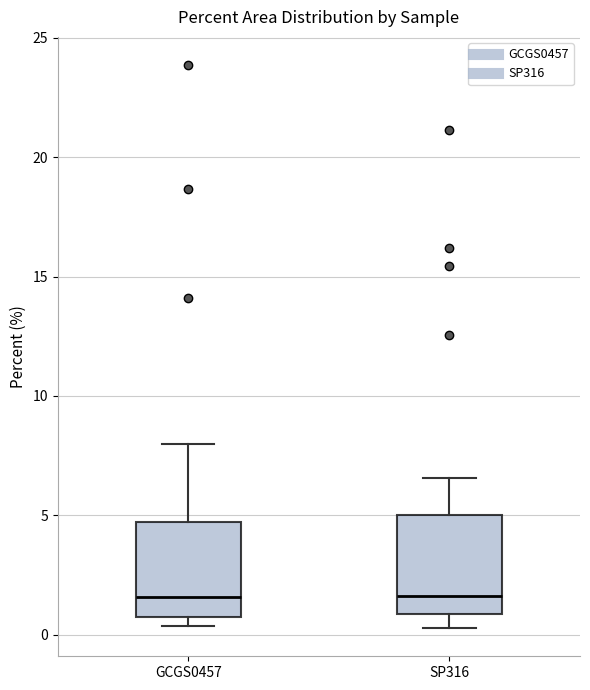

Reading left to right, read every box against the y-axis: the position of its median line, the range the box covers, and the ends of its whiskers. The values are not printed on the chart, so give them approximately, as read against the axis.

GCGS0457: median 1.5, box 0.5 to 4.5, whiskers 0.5 (just below the box's lower edge) to 8.0
SP316: median 1.5, box 1.0 to 5.0, whiskers 0.5 to 6.5